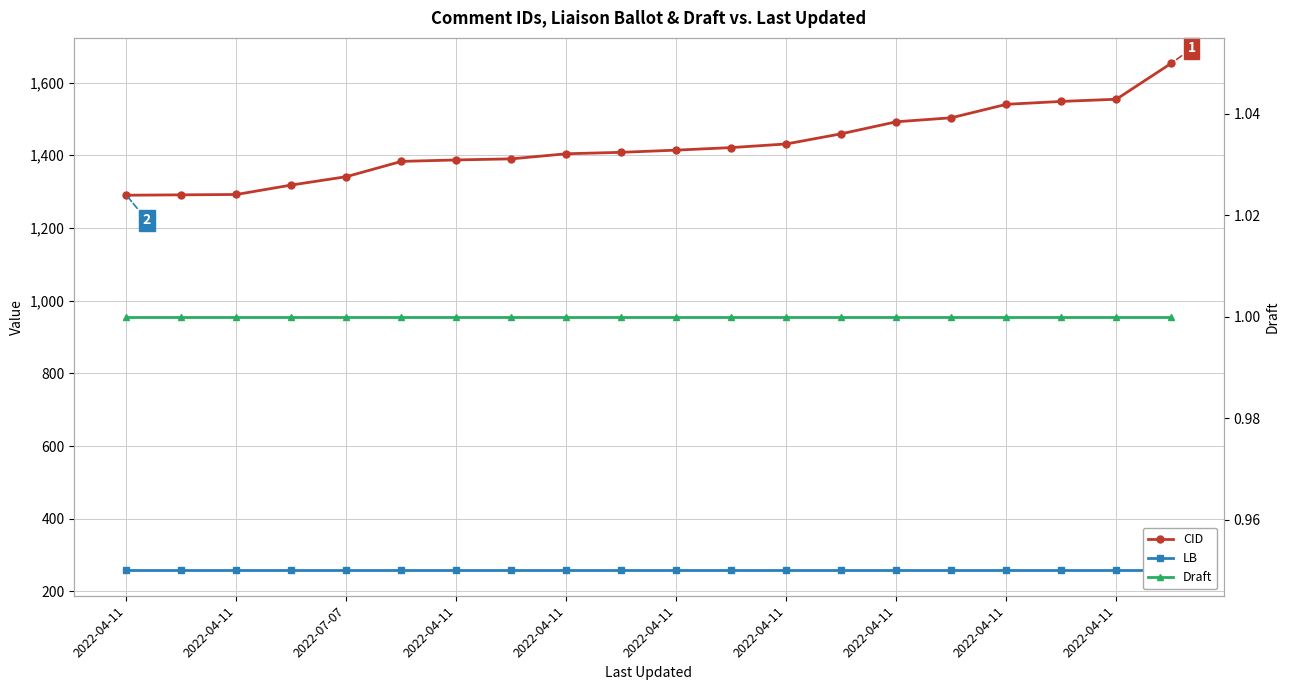

True or false: CID has a value of 432 at 2022-04-11.

False